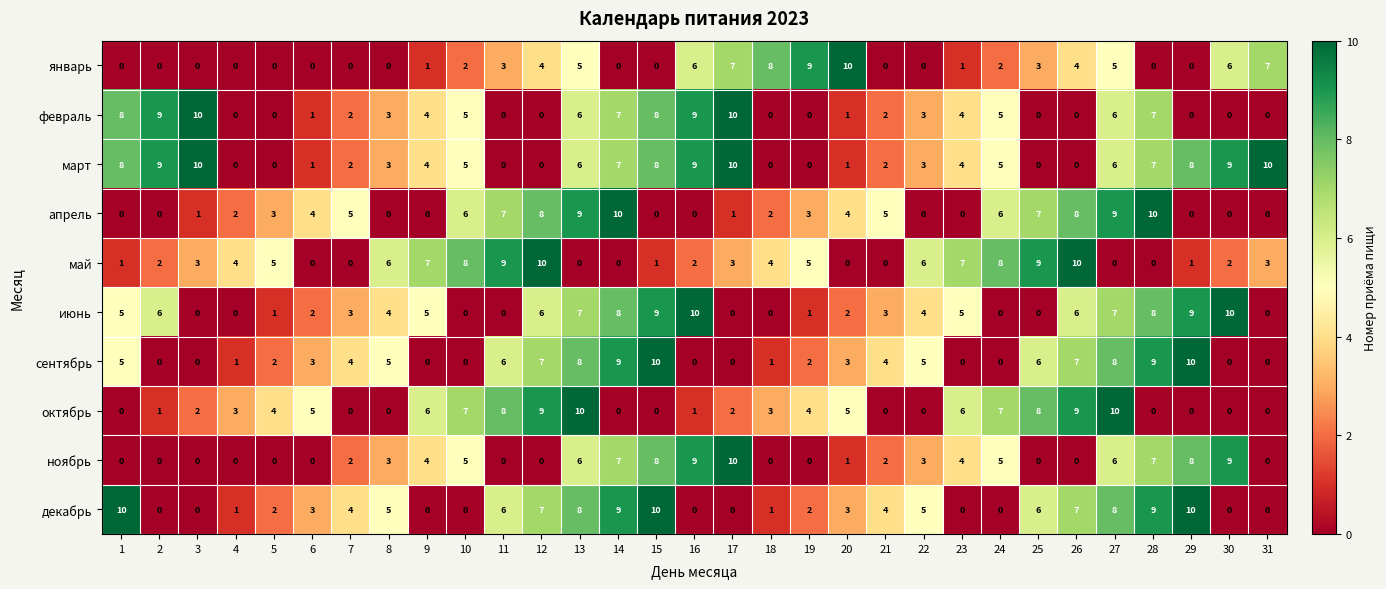

How many values in март are above zero?

23